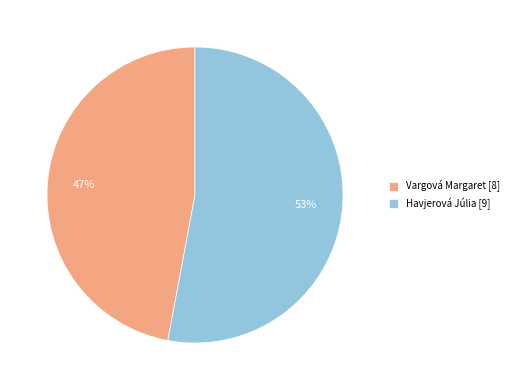

Which slice is the smallest?

Vargová Margaret